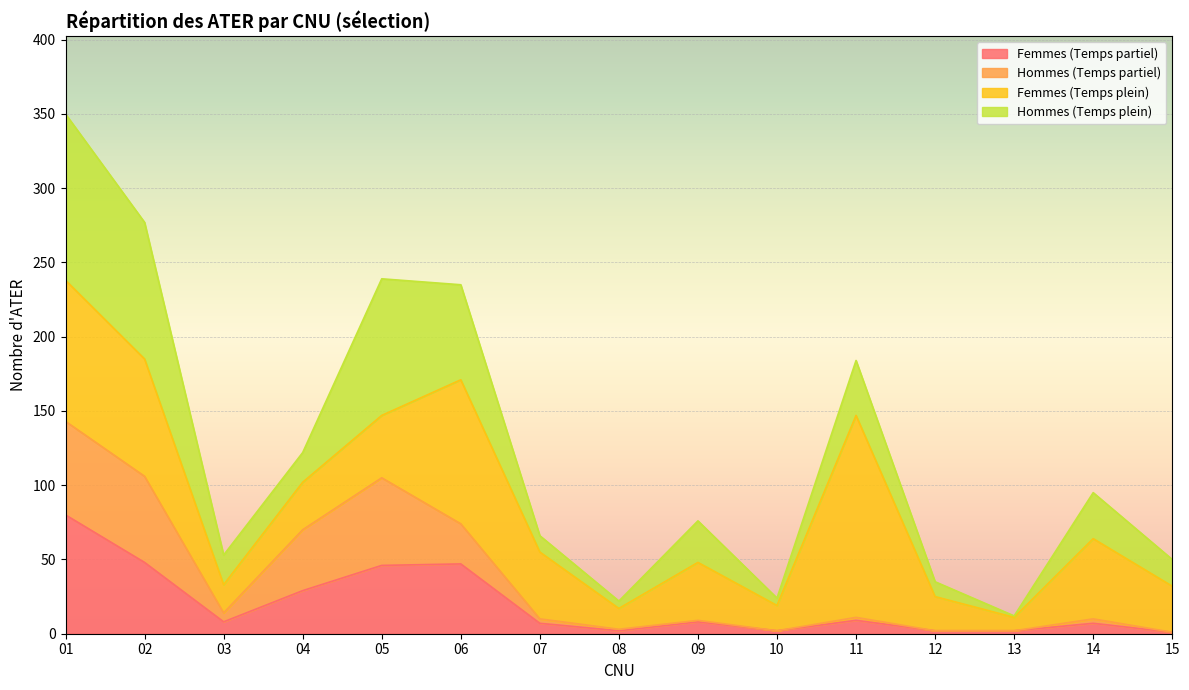

What is the highest value of the Femmes (Temps partiel) series?

80